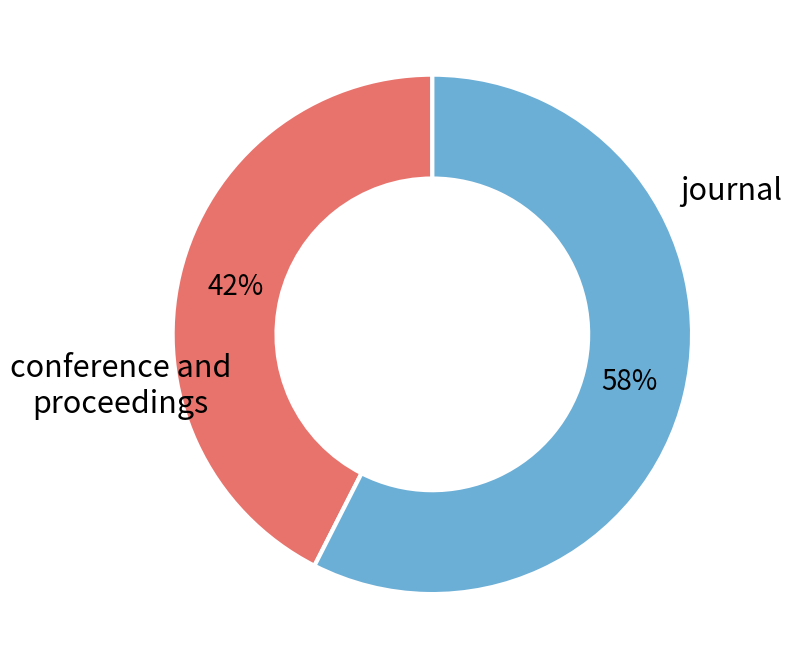

To the nearest percent, what is the average slice percentage?

50%